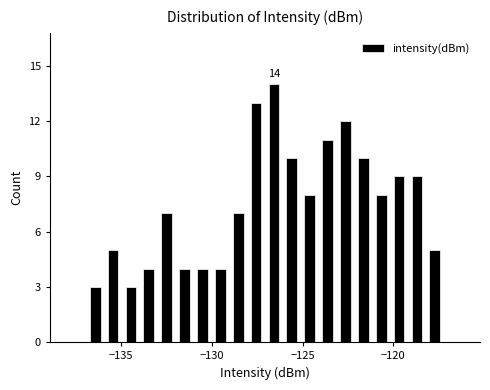

Around what value on the x-axis is the tallest bar? Give the approximate position of its centre, as read against the axis.

-126.5